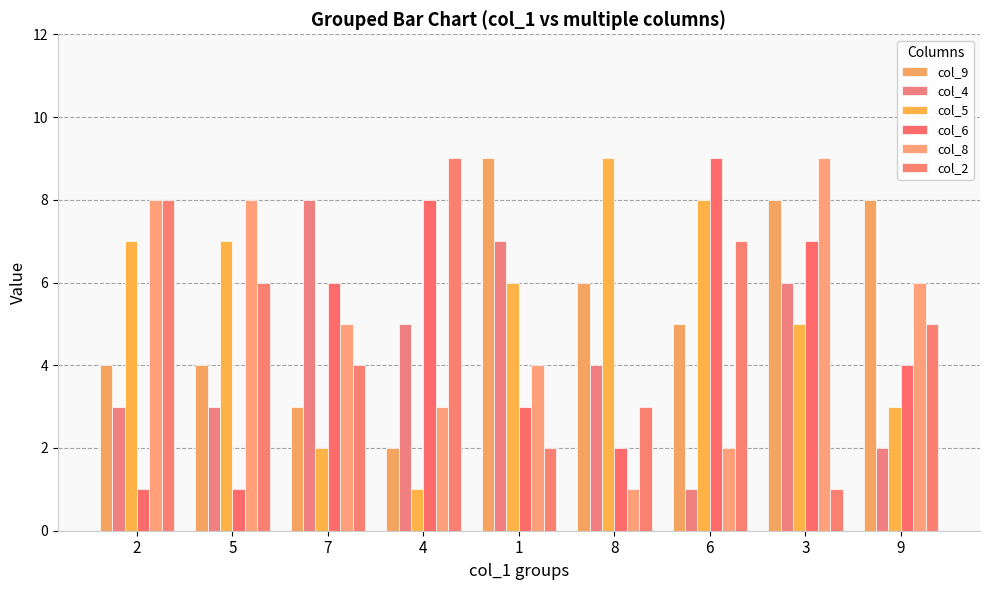

What is the average value of the col_5 series?

5